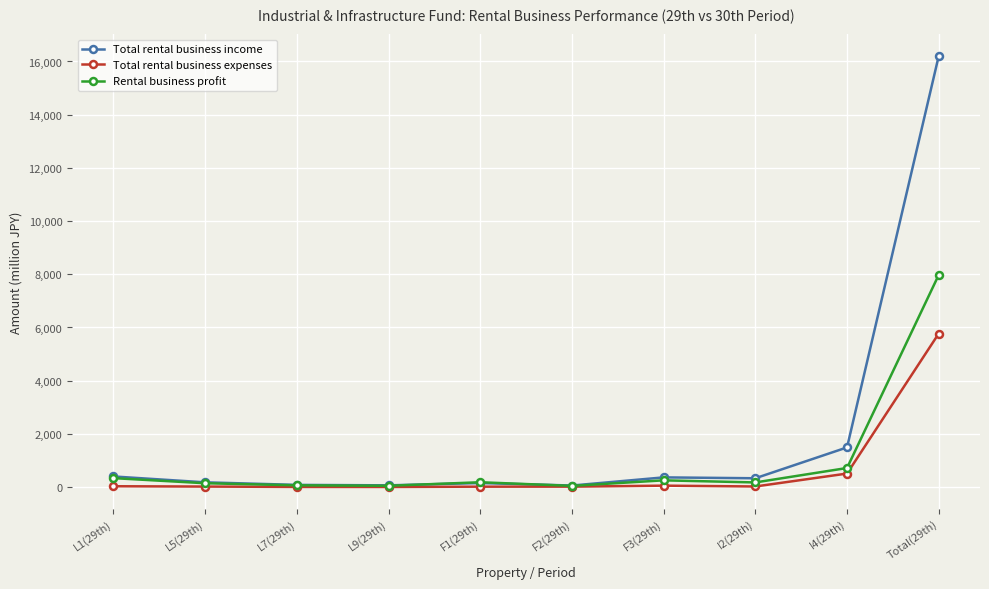

List the series in order of their peak value, highest first.

Total rental business income, Rental business profit, Total rental business expenses